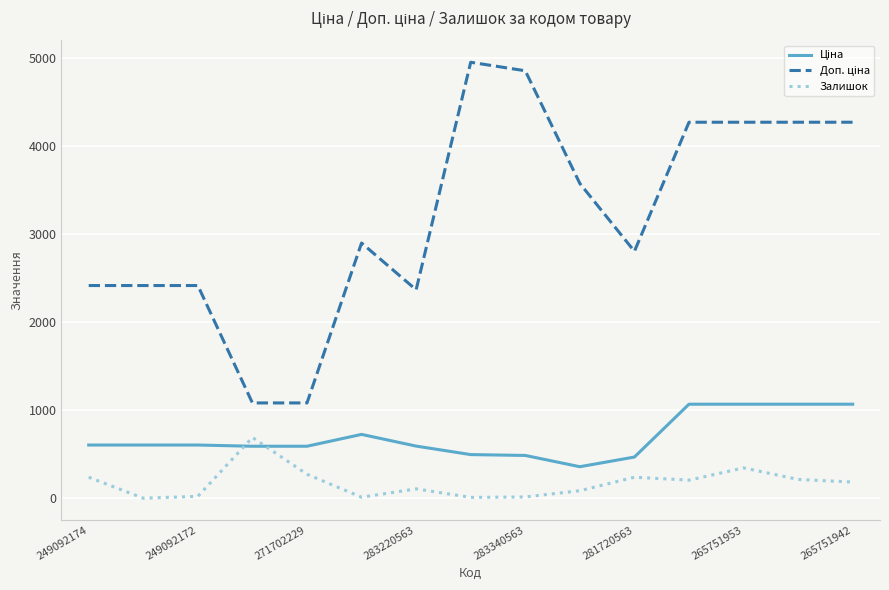

What is the greatest value displayed?

4950.4